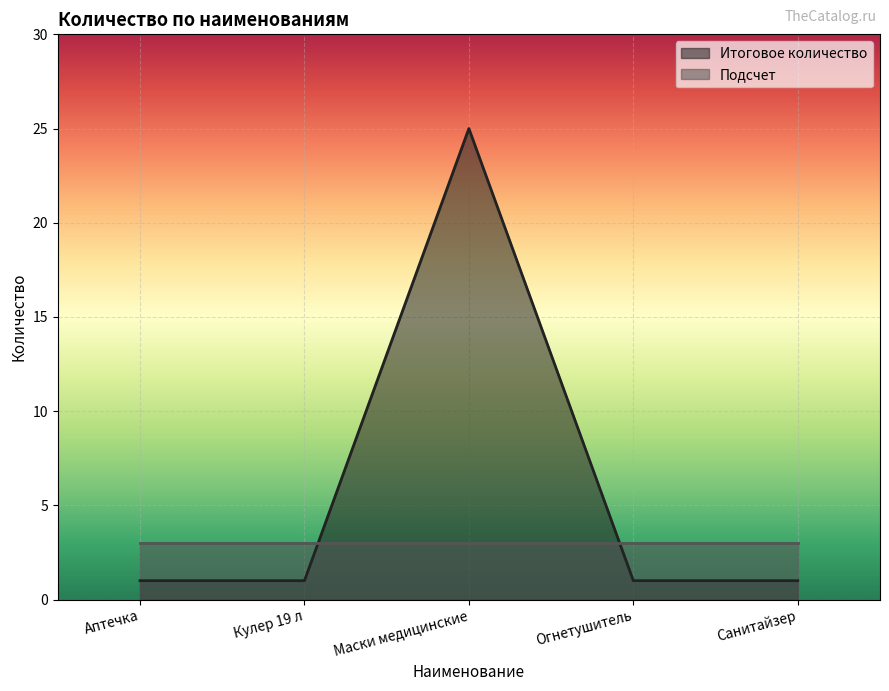

Reading left to right, what are all the values shown in this chart?

Аптечка=1	Кулер 19 л=1	Маски медицинские=25	Огнетушитель=1	Санитайзер=1